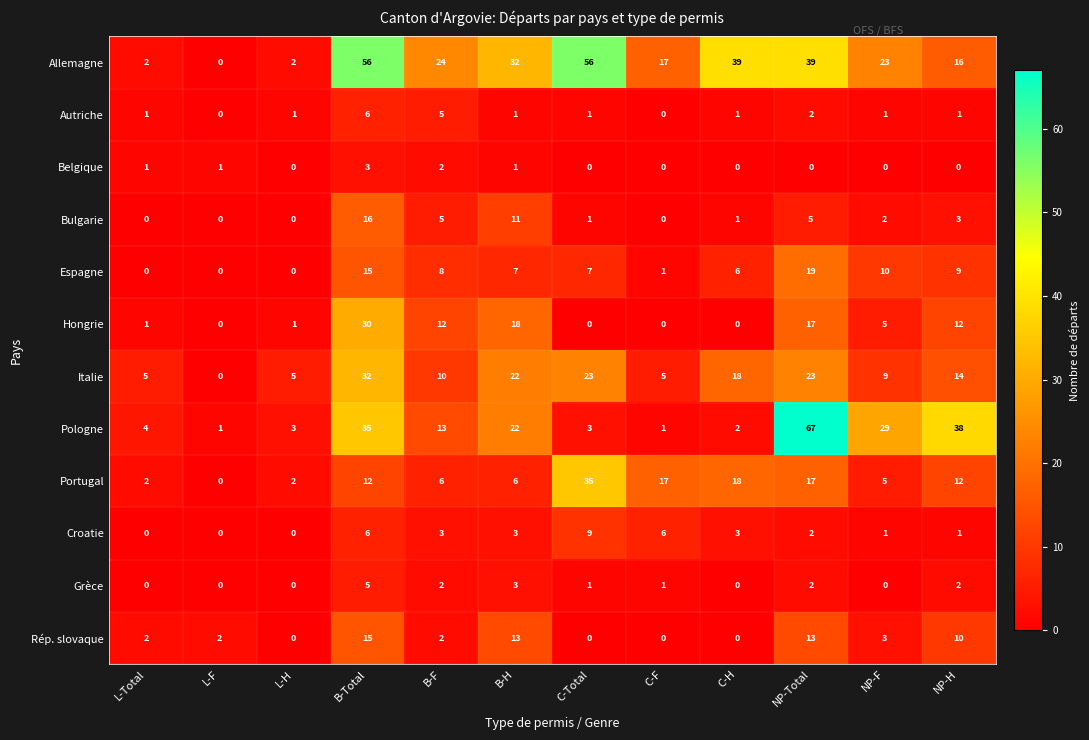

What is the difference between the Hongrie values at B-Total and B-H?

12